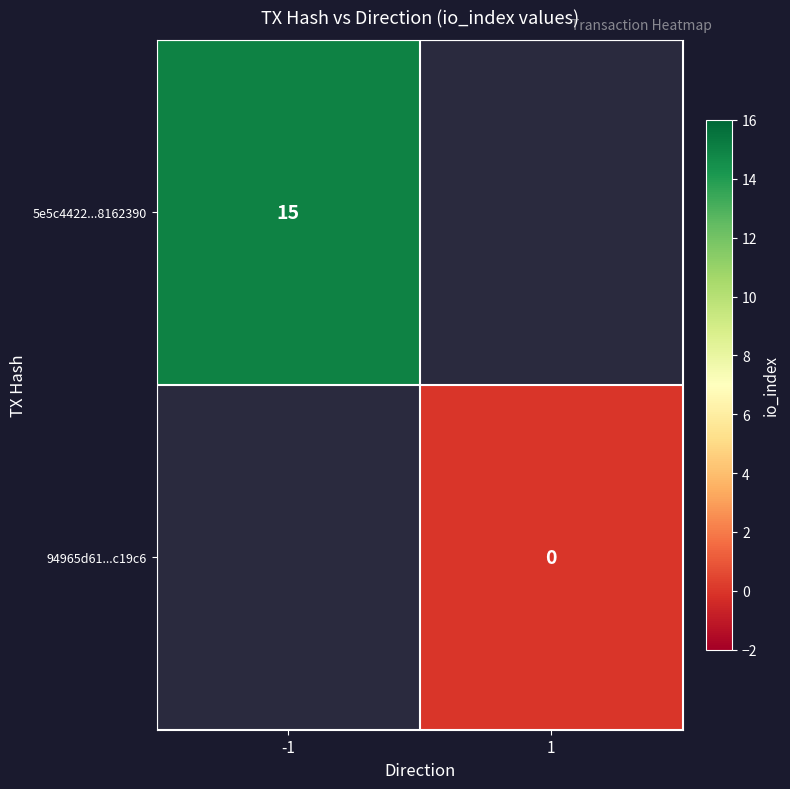

How many distinct data groups are displayed?

2